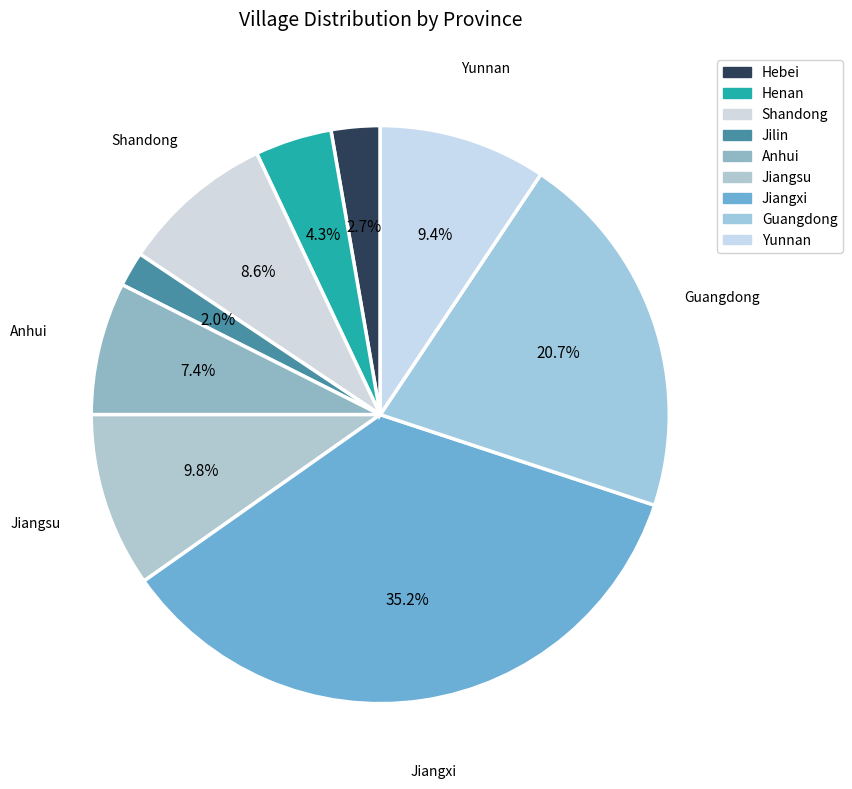

To the nearest percent, what percentage of the pie is Jiangsu?

10%